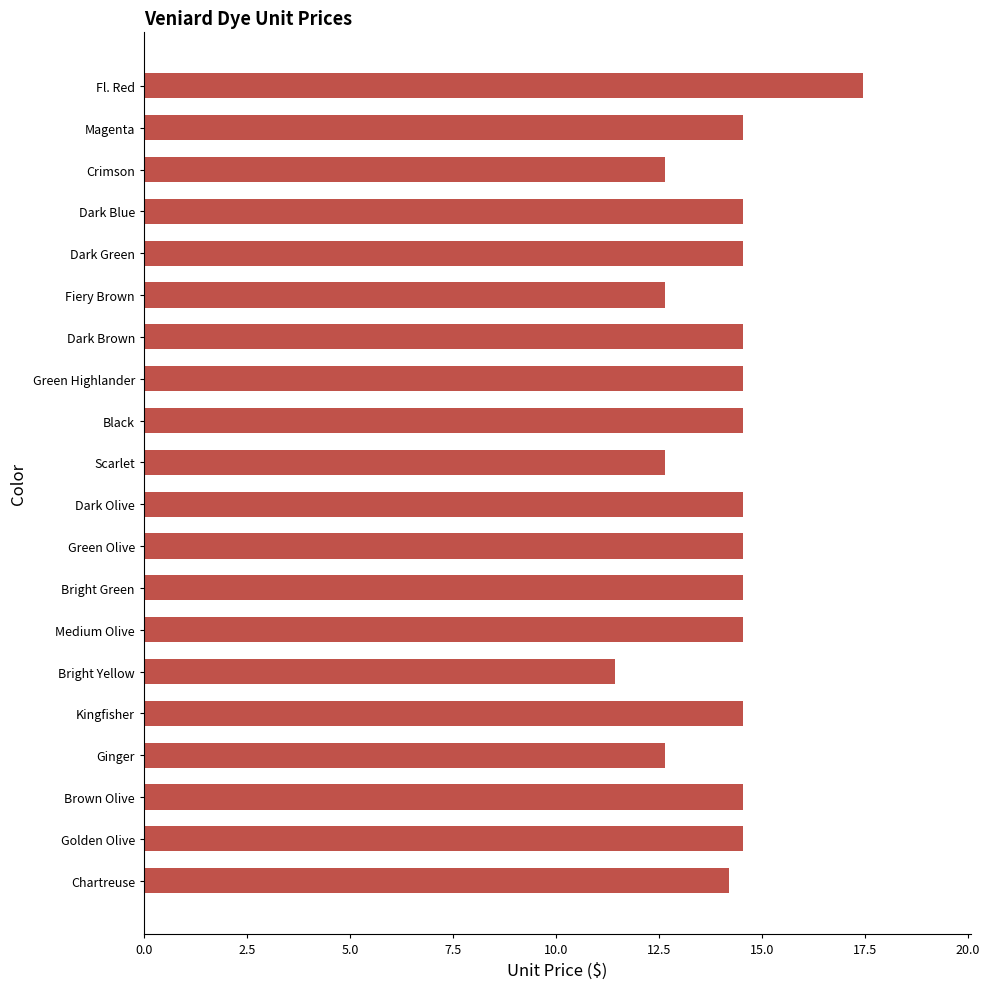

What value does the data have at Green Highlander?

14.6